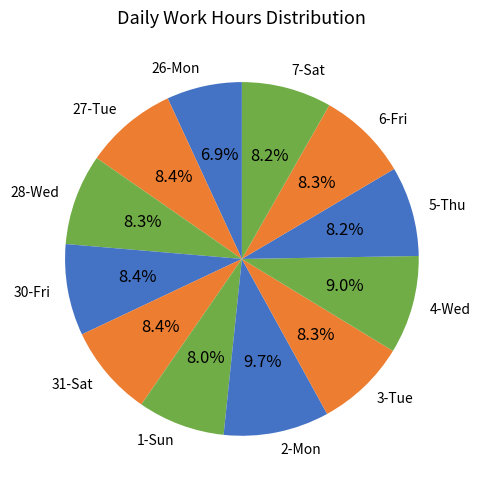

Does 31-Sat account for over 50% of the chart?

No